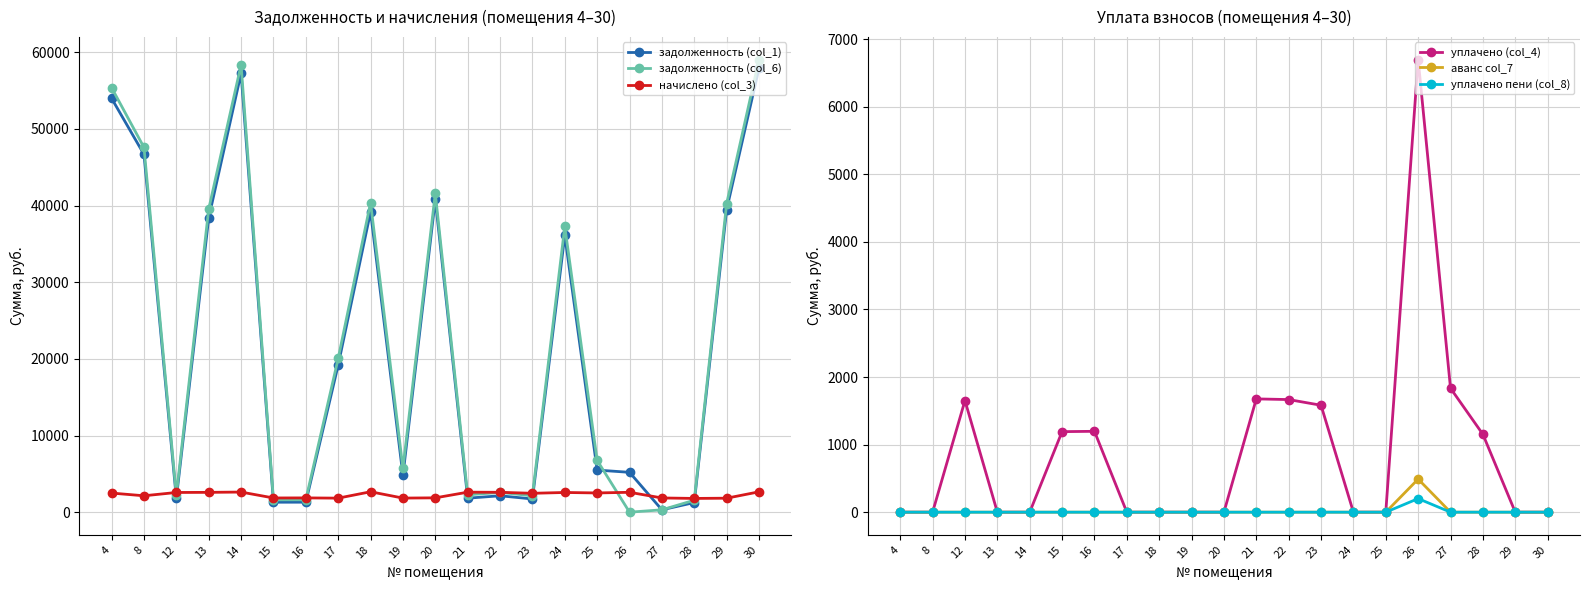

Which series has the largest total across all categories?

задолженность (col_6)